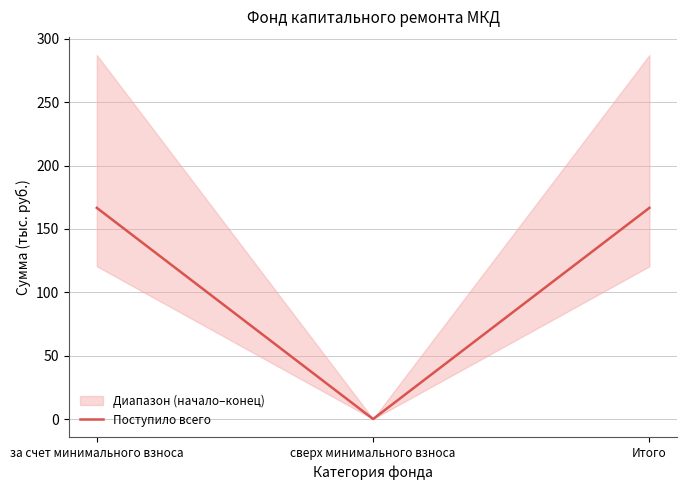

Reading left to right, extract all data points from this chart.

за счет минимального взноса=166.6	сверх минимального взноса=0.0	Итого=166.6